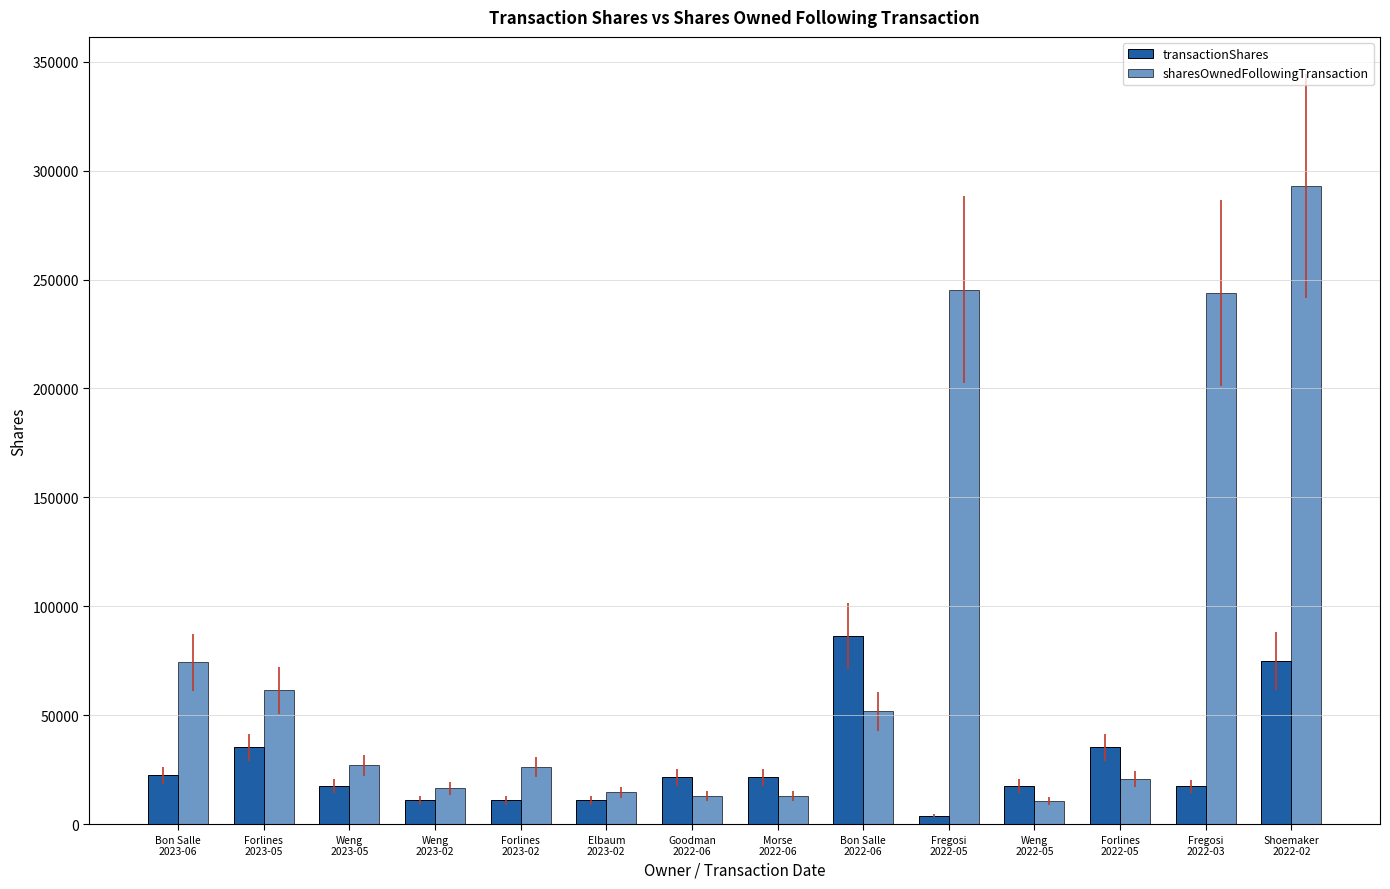

True or false: sharesOwnedFollowingTransaction has a value of 31423 at Forlines
2022-05.

False